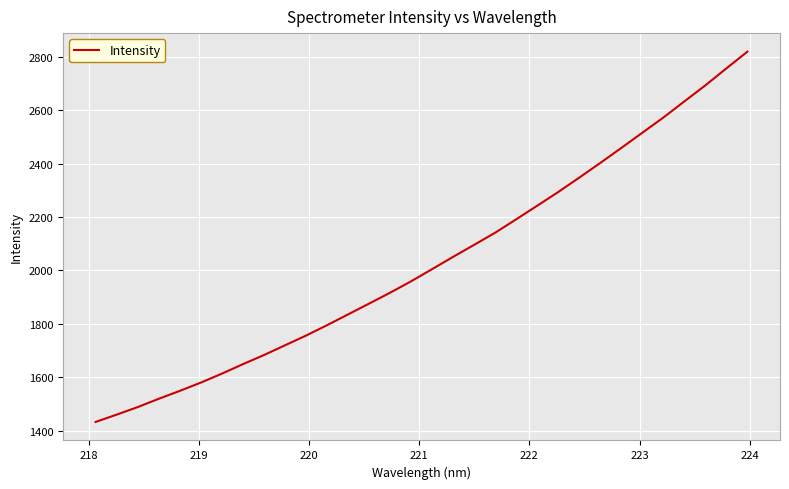

What is the difference between the maximum and minimum values?

1386.4